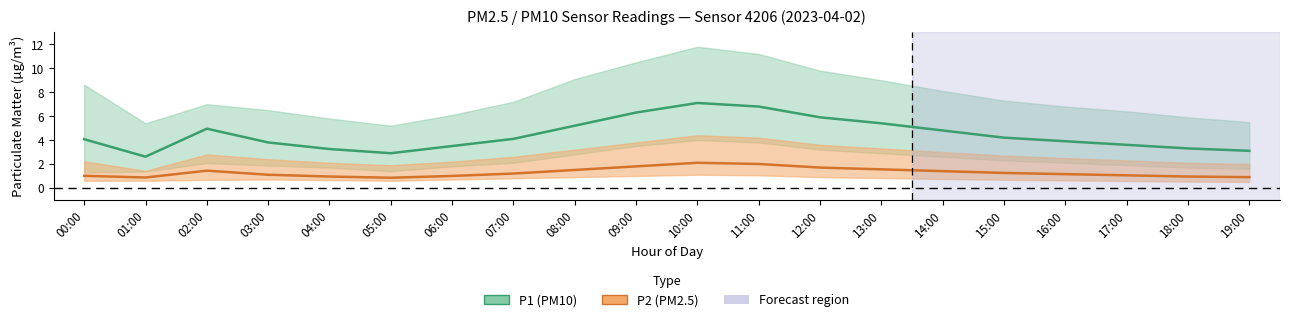

How many interior local peaks does the P2 (PM2.5) mean series have?

2